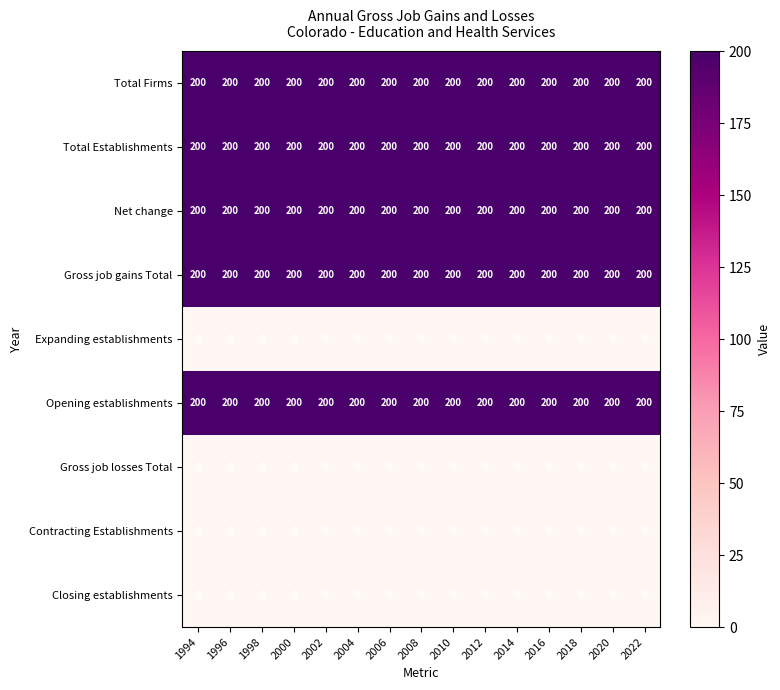

What is the difference between the highest and lowest values at 2014?

200